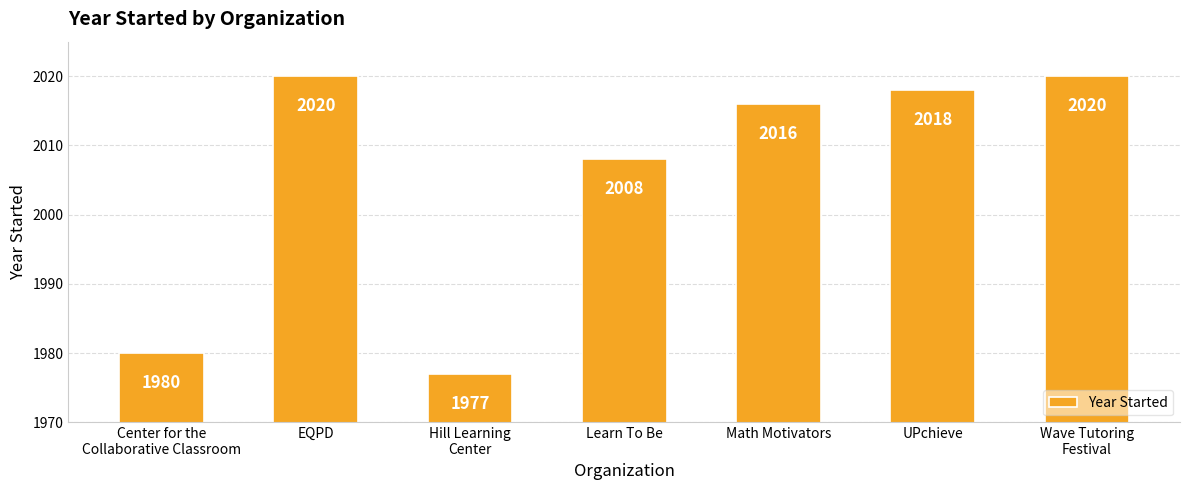

What is the maximum value shown in the chart?

2020